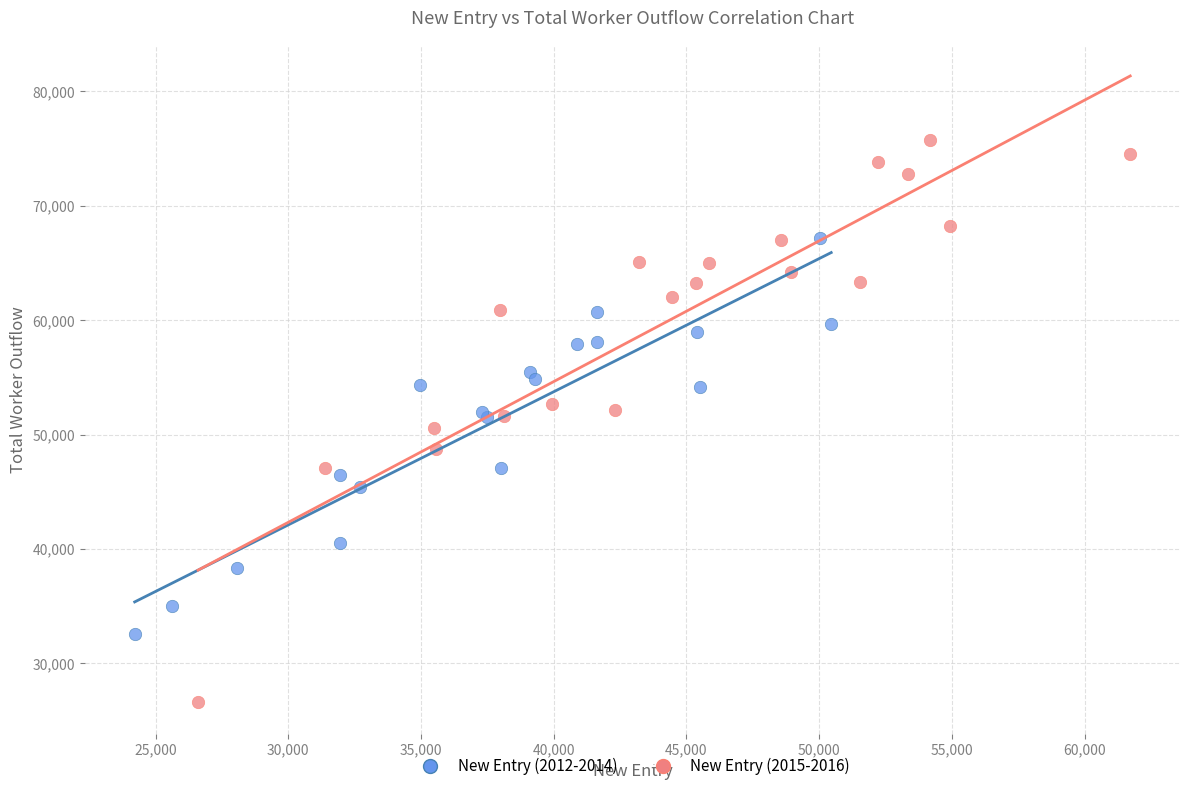

Which series reaches the maximum Y coordinate?

New Entry (2015-2016)